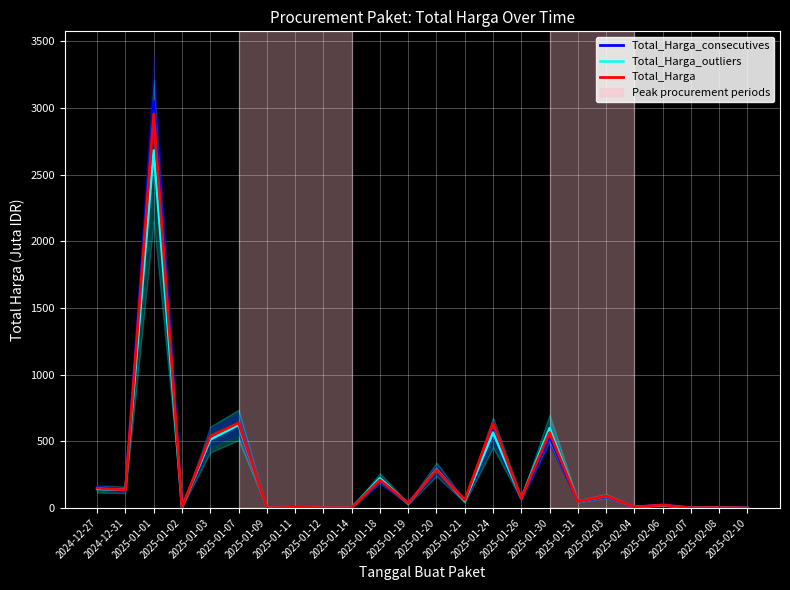

How many intersections are there between Total_Harga and Total_Harga_consecutives?

15